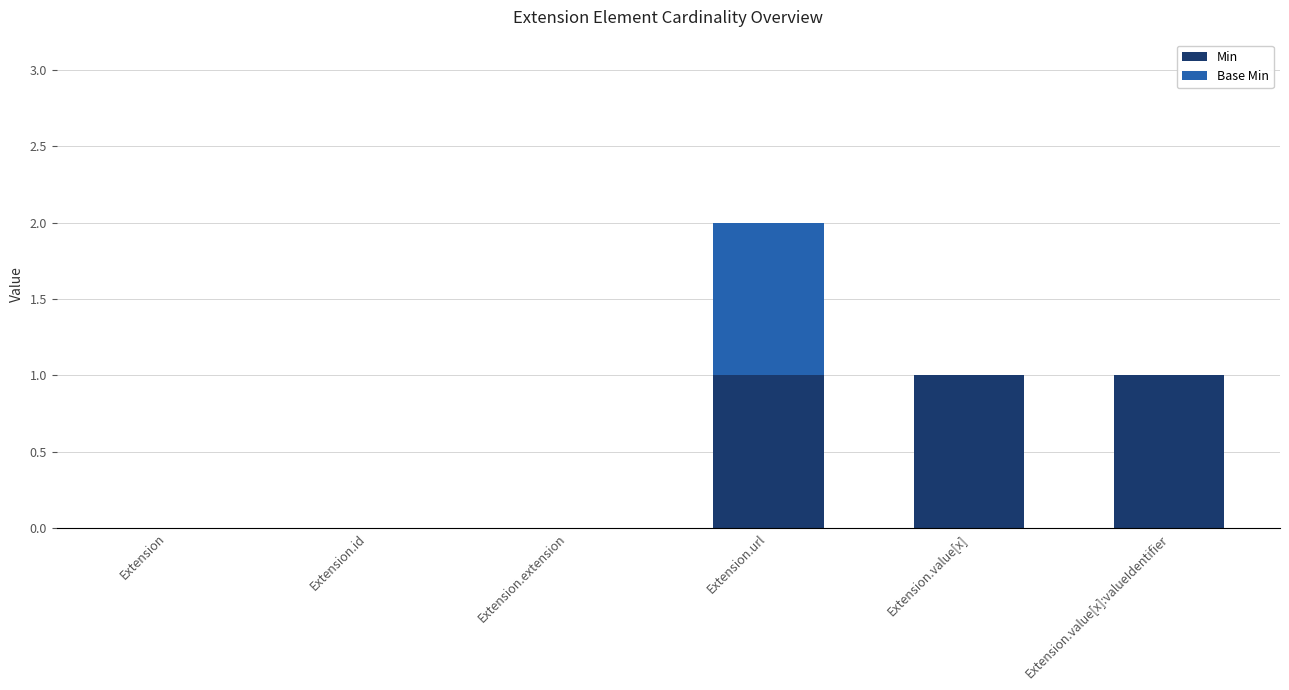

Are the bars horizontal?

No